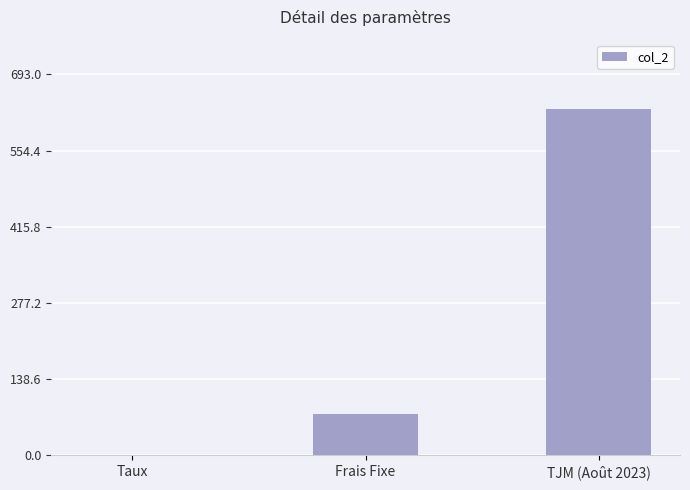

What is the change in value from Frais Fixe to TJM (Août 2023)?

+555.0